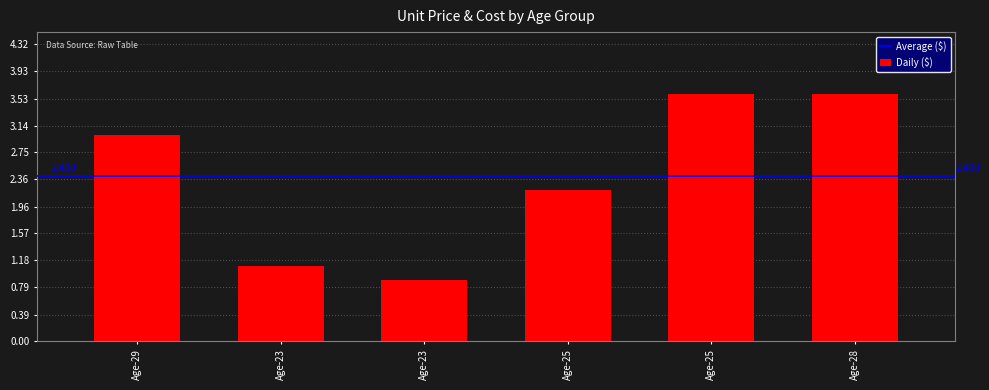

Reading left to right, transcribe all the data shown in this chart.

3.0	1.1	0.9	2.2	3.6	3.6